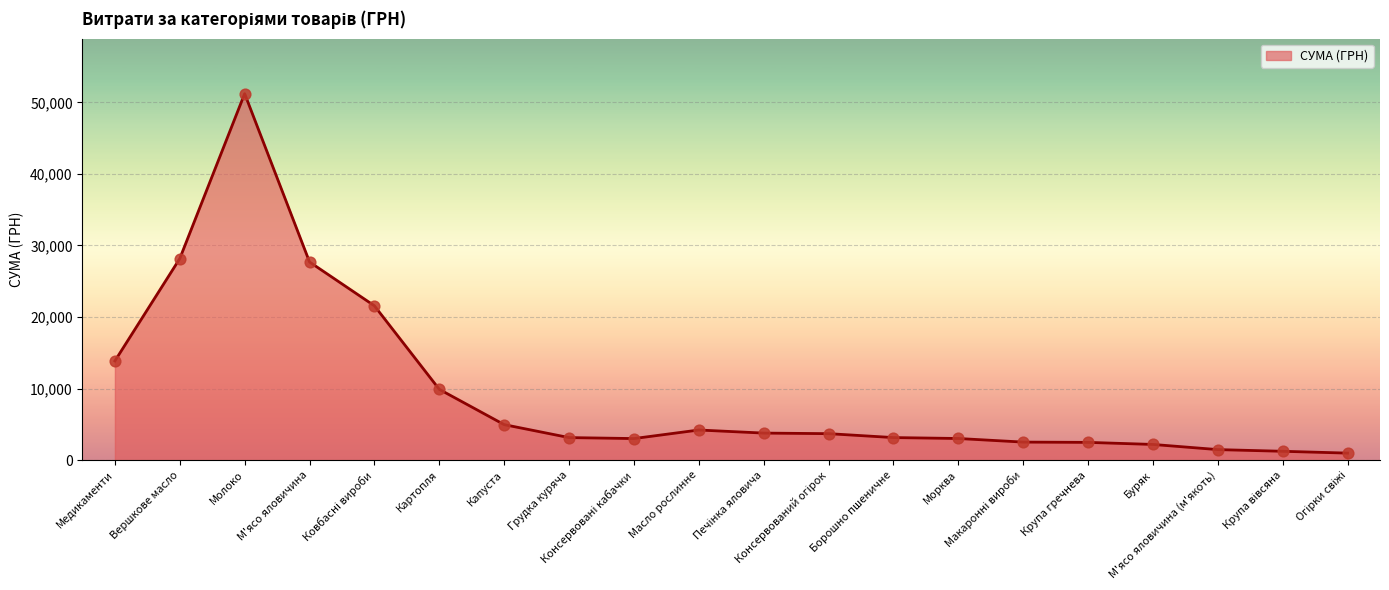

What is the difference between the maximum and minimum values?

50226.7